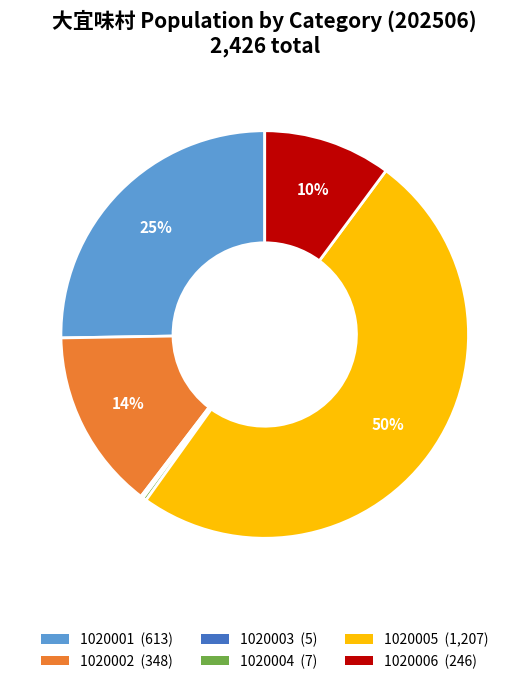

Is the sum of 1020004 and 1020006 greater than half?

No